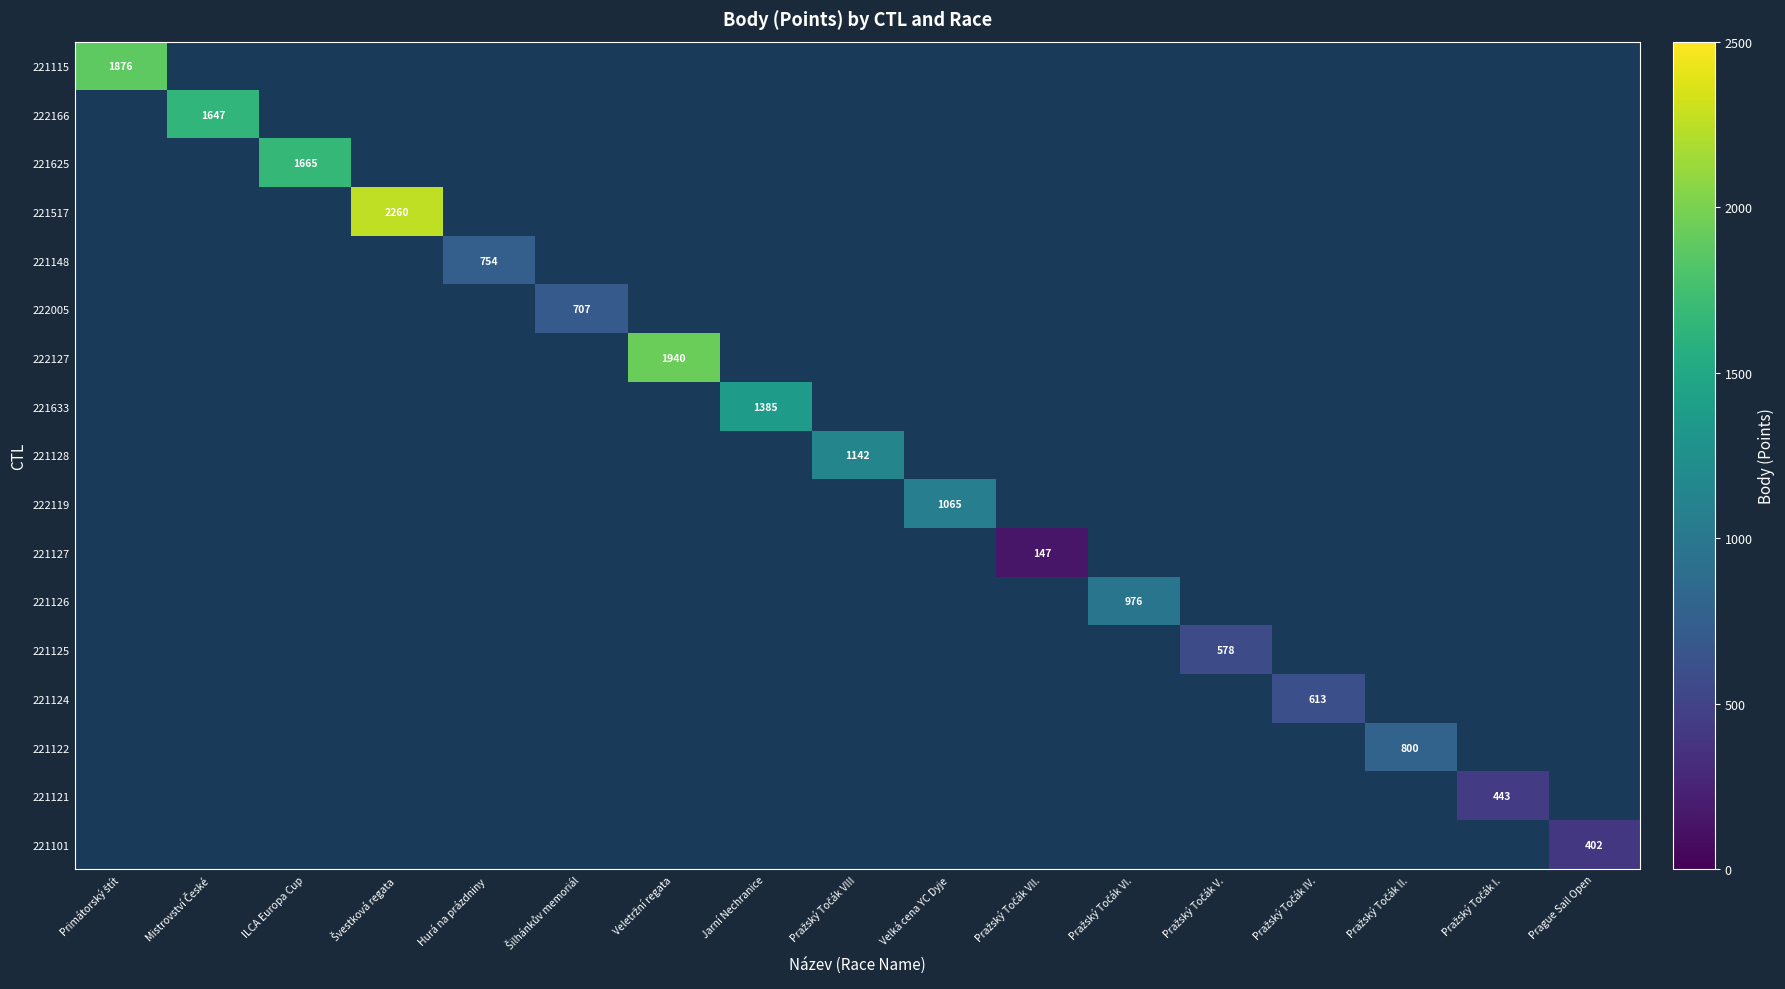

Is the value of 221633 at Pražský Točák I. greater than the value of 221517 at Mistrovství České?

No